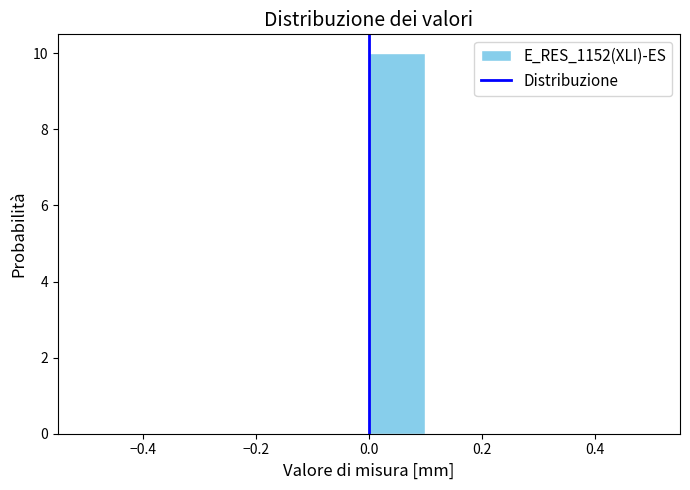

Reading left to right, list every bar in this chart as the range it spans on the x-axis followed by its height. The values are not printed on the chart, so give them approximately, as read against the axis.

-0.5 to -0.4: 0
-0.4 to -0.3: 0
-0.3 to -0.2: 0
-0.2 to -0.1: 0
-0.1 to 0.0: 0
0.0 to 0.1: 10
0.1 to 0.2: 0
0.2 to 0.3: 0
0.3 to 0.4: 0
0.4 to 0.5: 0